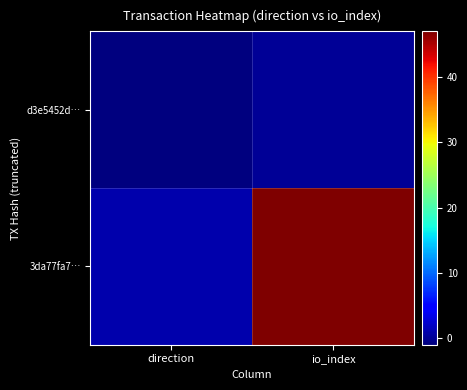

Reading left to right, what are all the values shown in this chart?

d3e5452d…: direction=-1	io_index=0
3da77fa7…: direction=1	io_index=47